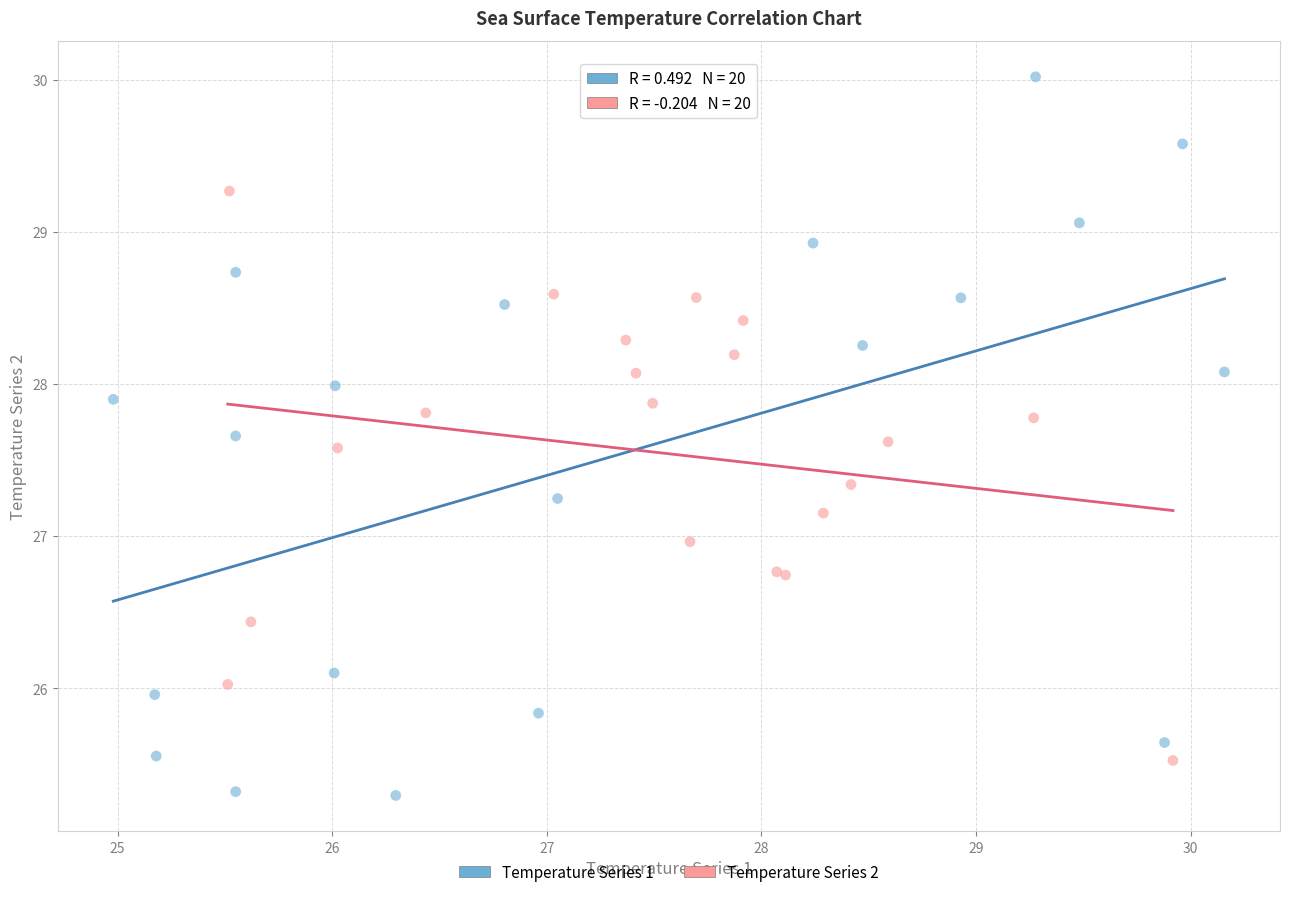

What are all the series names shown in the legend?

Temperature Series 1, Temperature Series 2